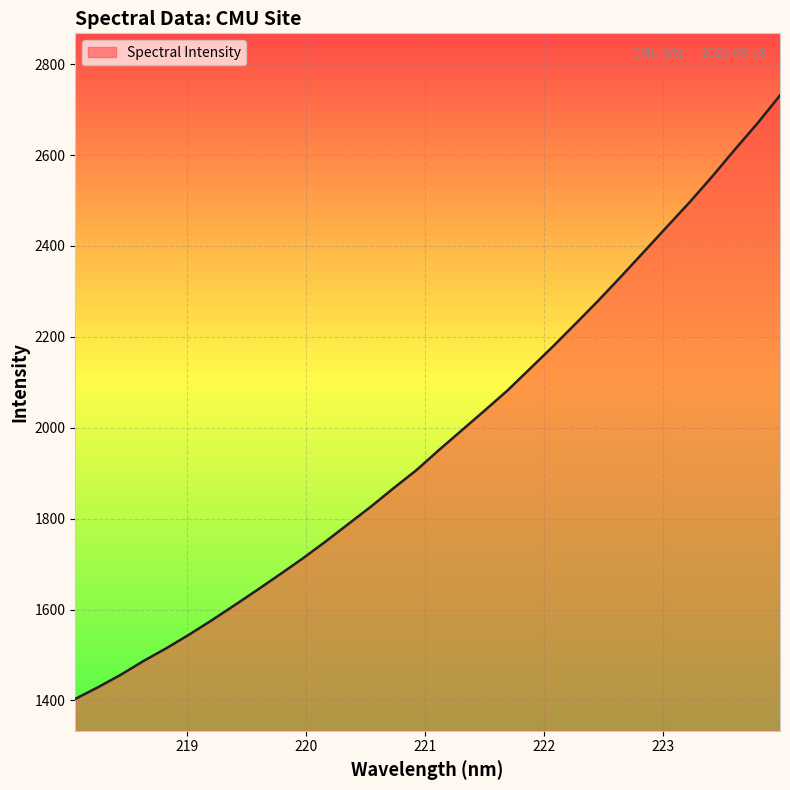

What is the minimum value shown in the chart?

1403.5